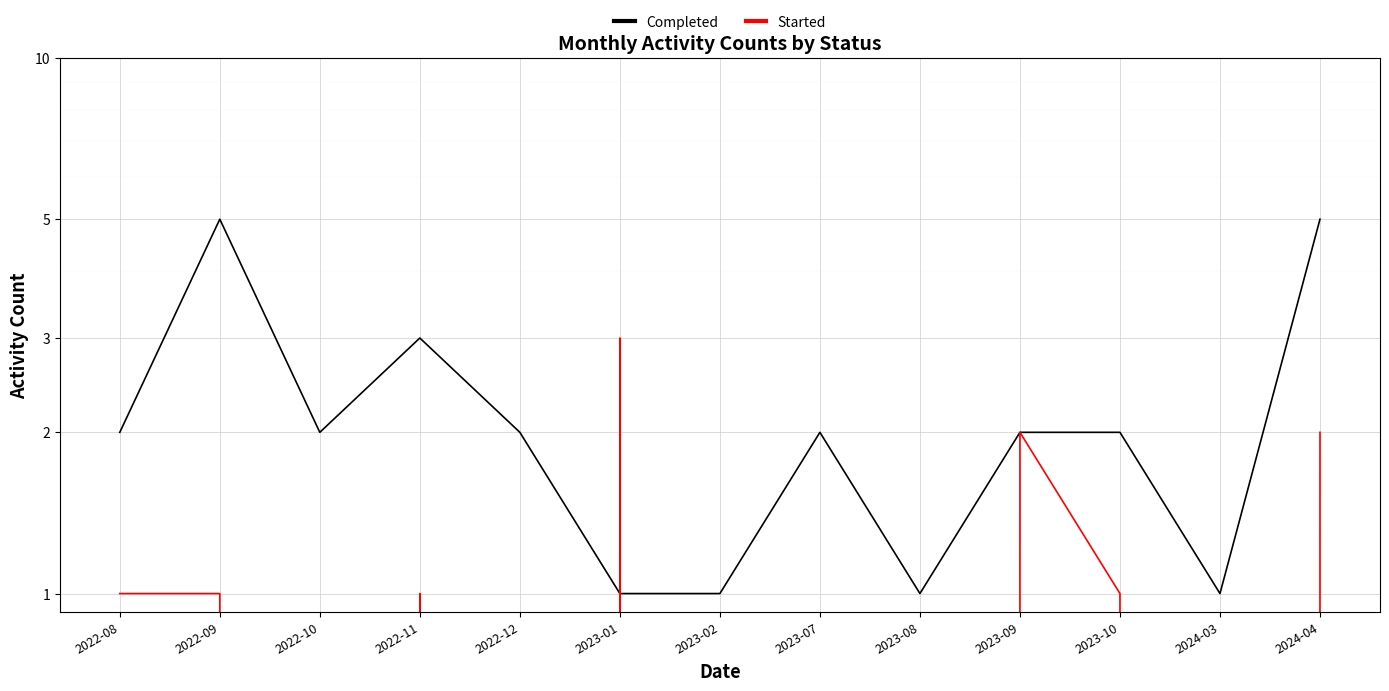

How many data points in Started are above 1?

3